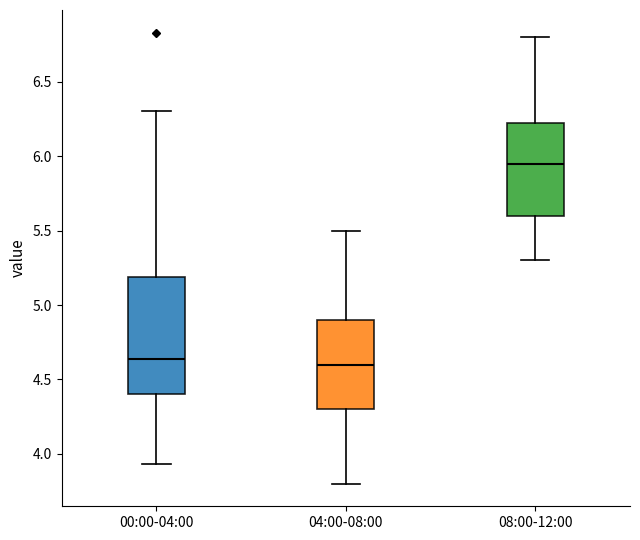

Where is the lower edge of the box for 04:00-08:00 on the y-axis? The values are not printed on the chart, so give them approximately, as read against the axis.

4.30